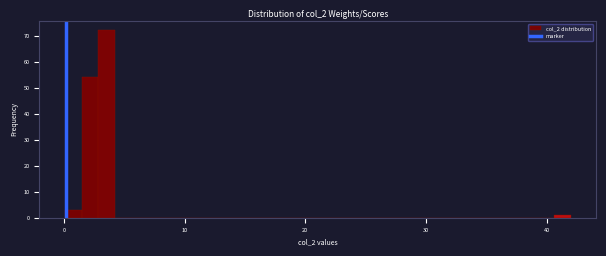

Around what value on the x-axis is the tallest bar? Give the approximate position of its centre, as read against the axis.

4